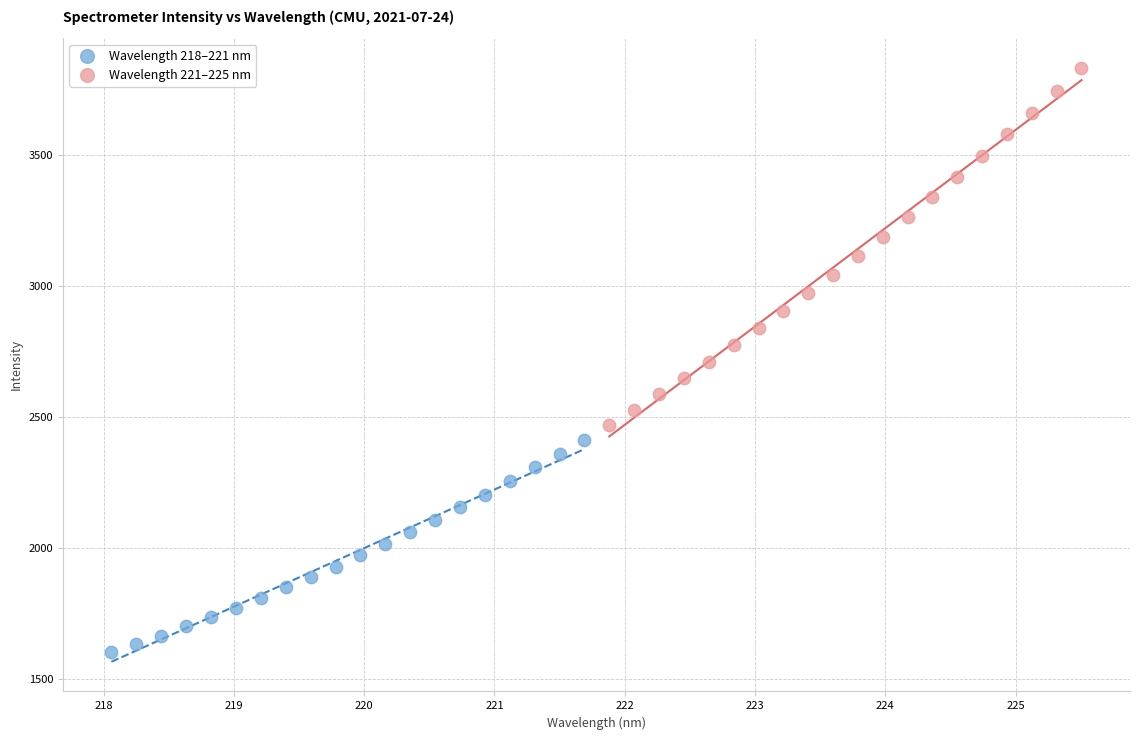

Which series contains the highest Y value?

Wavelength 221–225 nm